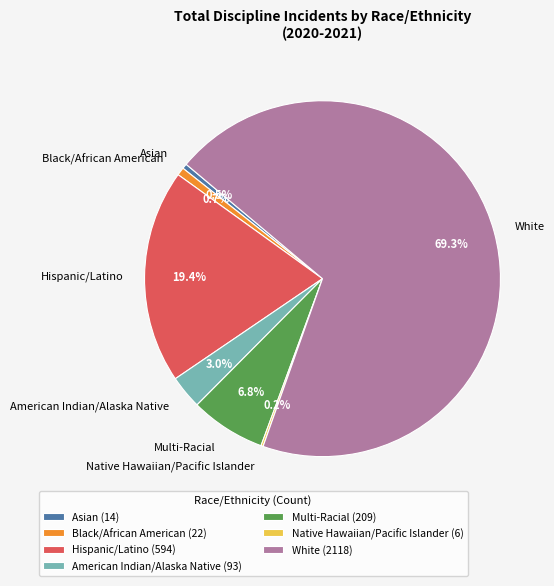

Between White and Hispanic/Latino, which is larger?

White